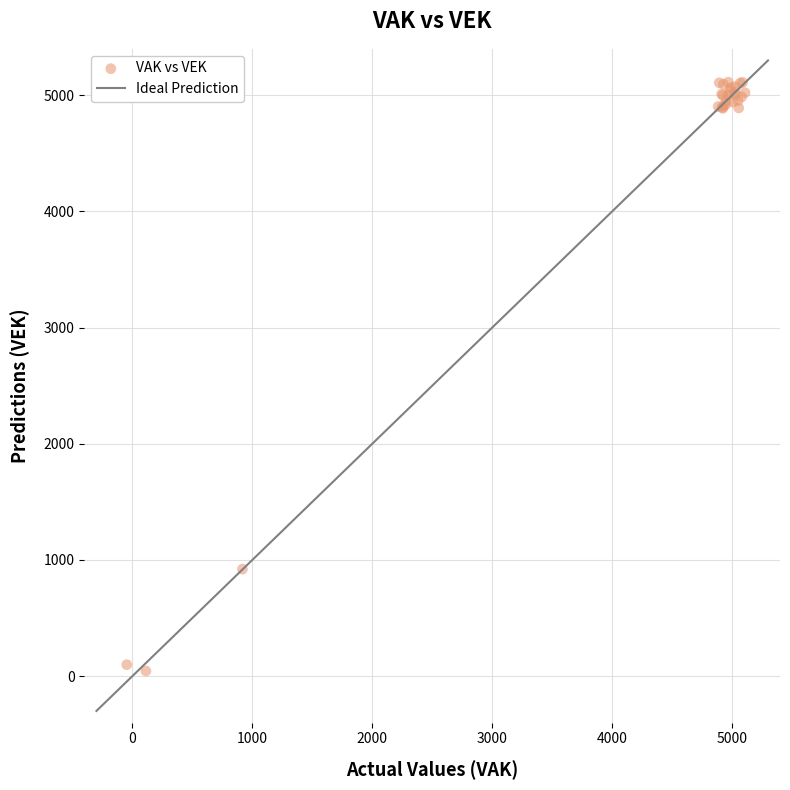

What Y value in the scatter plot is closest to 2578?

920.9